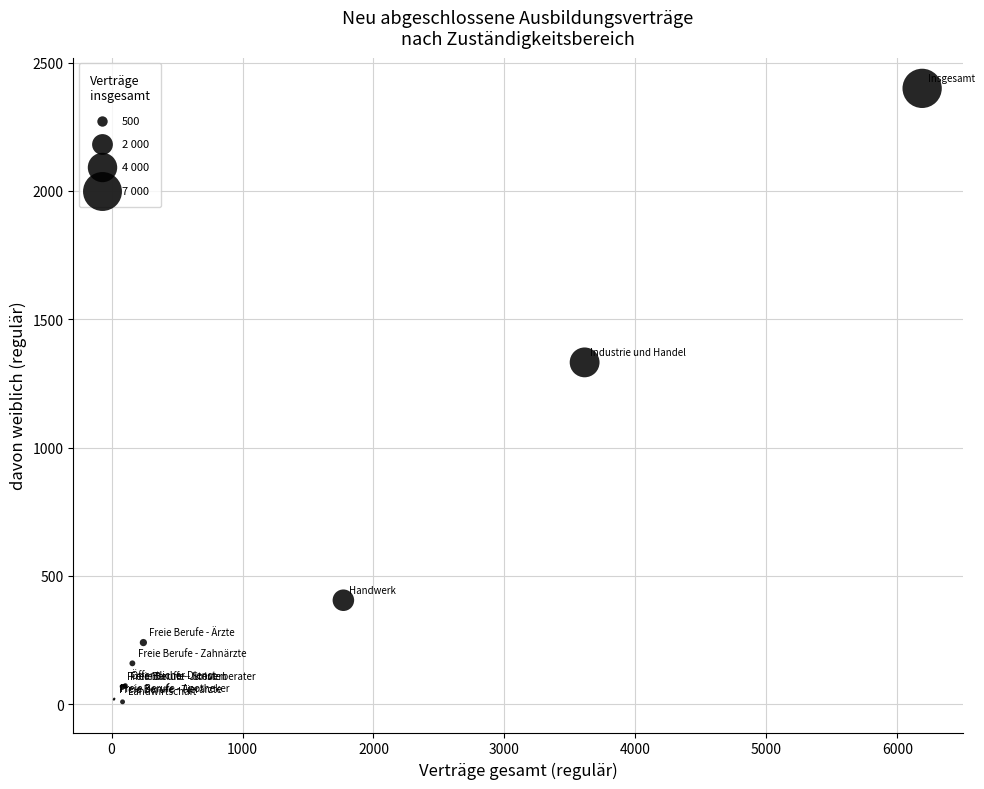

What Y value in the scatter plot is closest to 1204?

1332